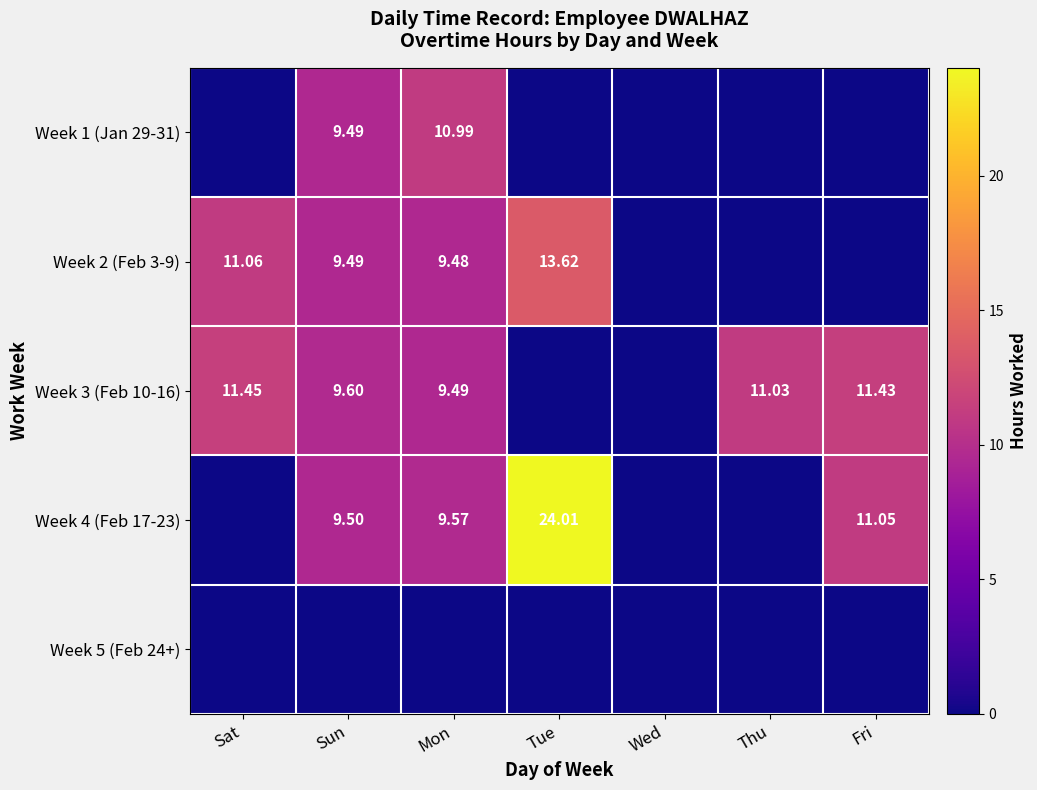

Rank the series by their maximum value, from highest to lowest.

Week 4 (Feb 17-23), Week 2 (Feb 3-9), Week 3 (Feb 10-16), Week 1 (Jan 29-31), Week 5 (Feb 24+)